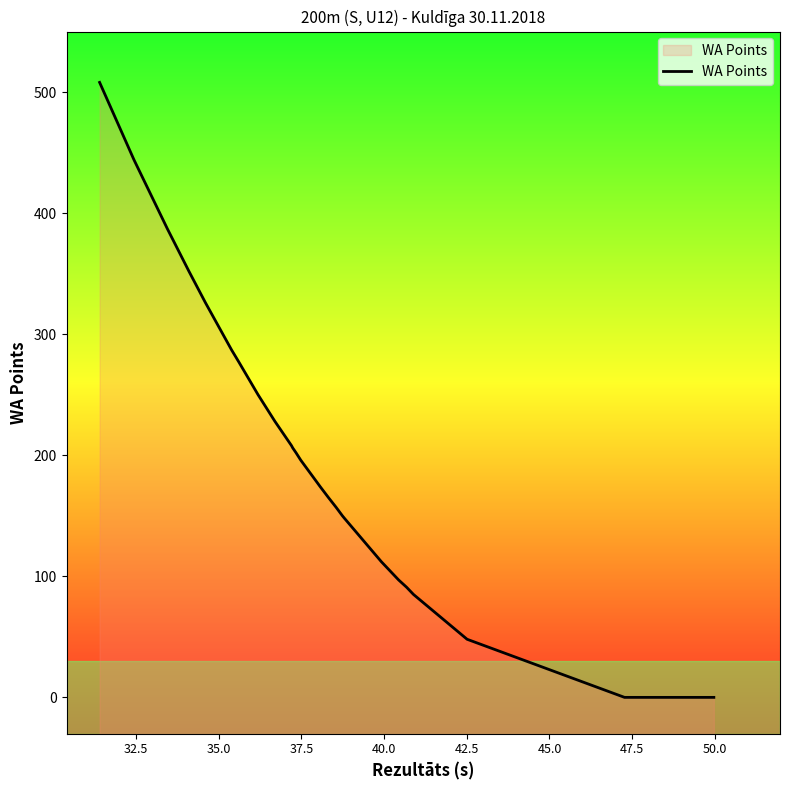

What is the difference between the maximum and minimum values?

508